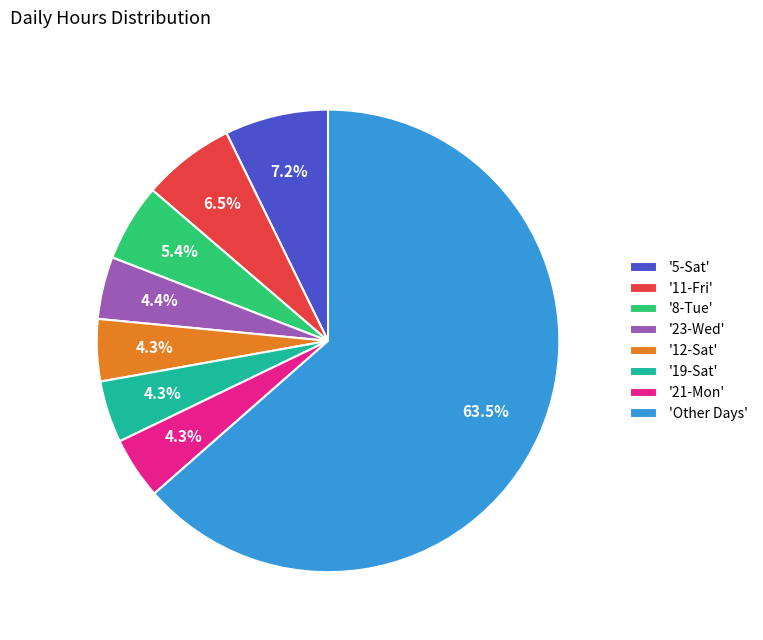

Which category has the biggest portion of the pie?

'Other Days'